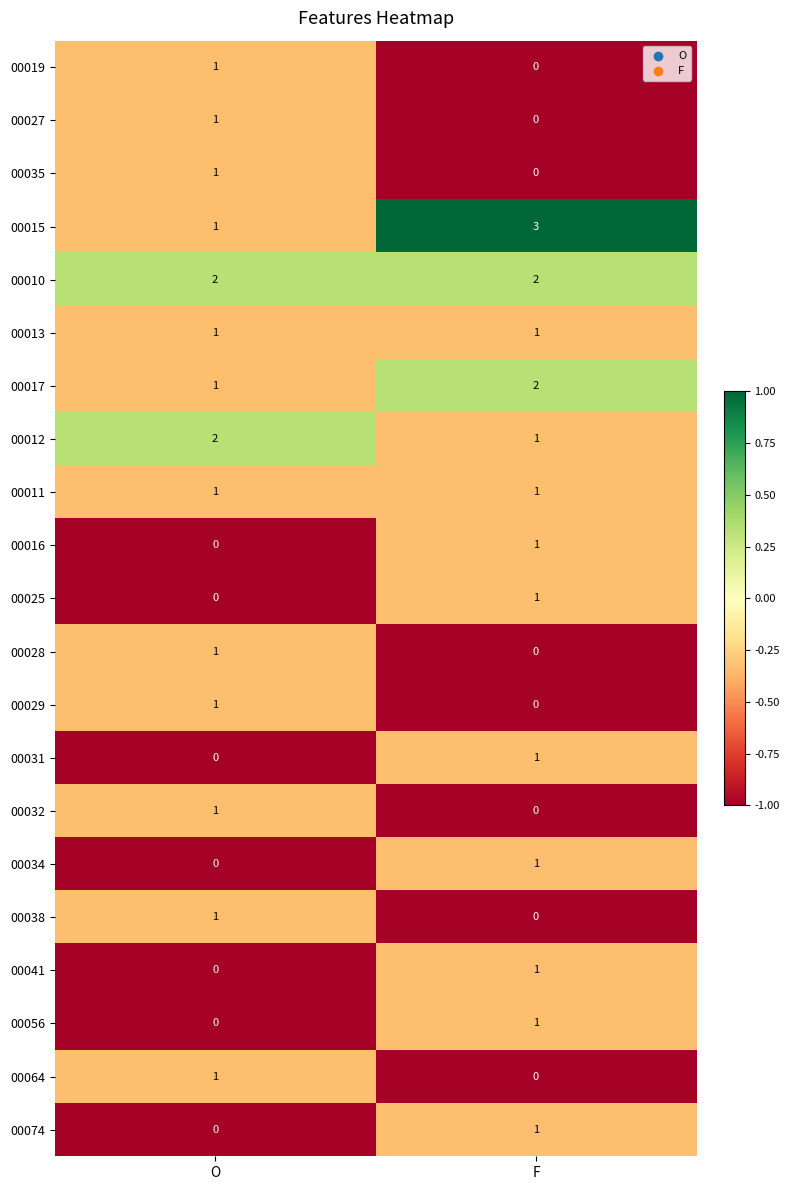

Which series has the widest spread of values?

00015